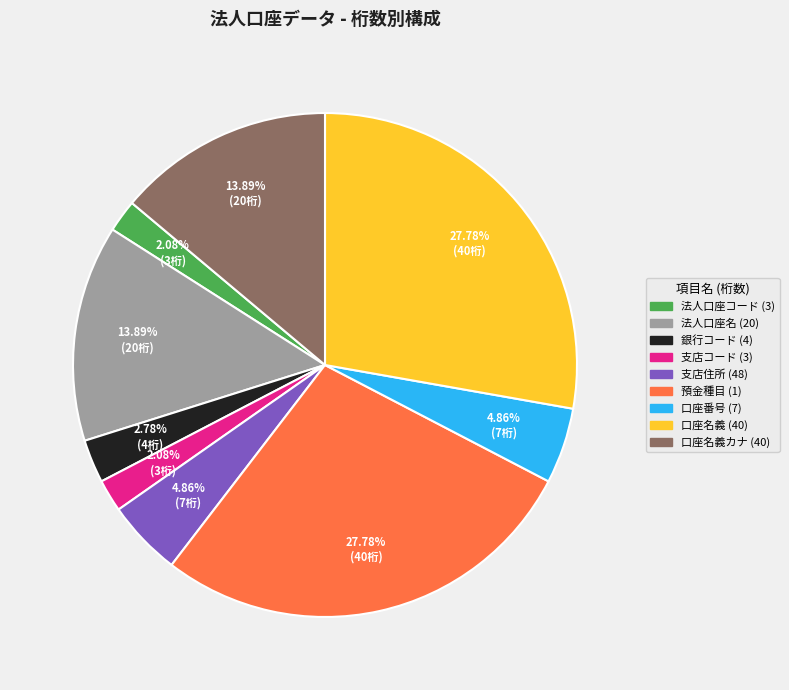

How many slices are in this pie chart?

9